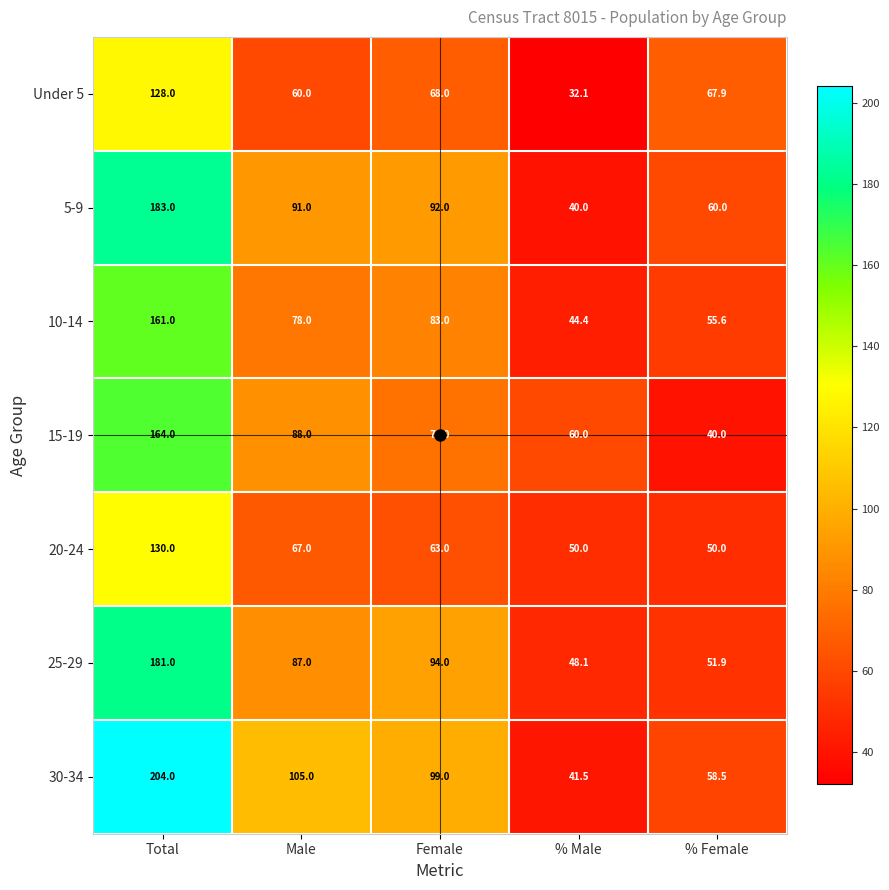

Which series has the widest spread of values?

30-34